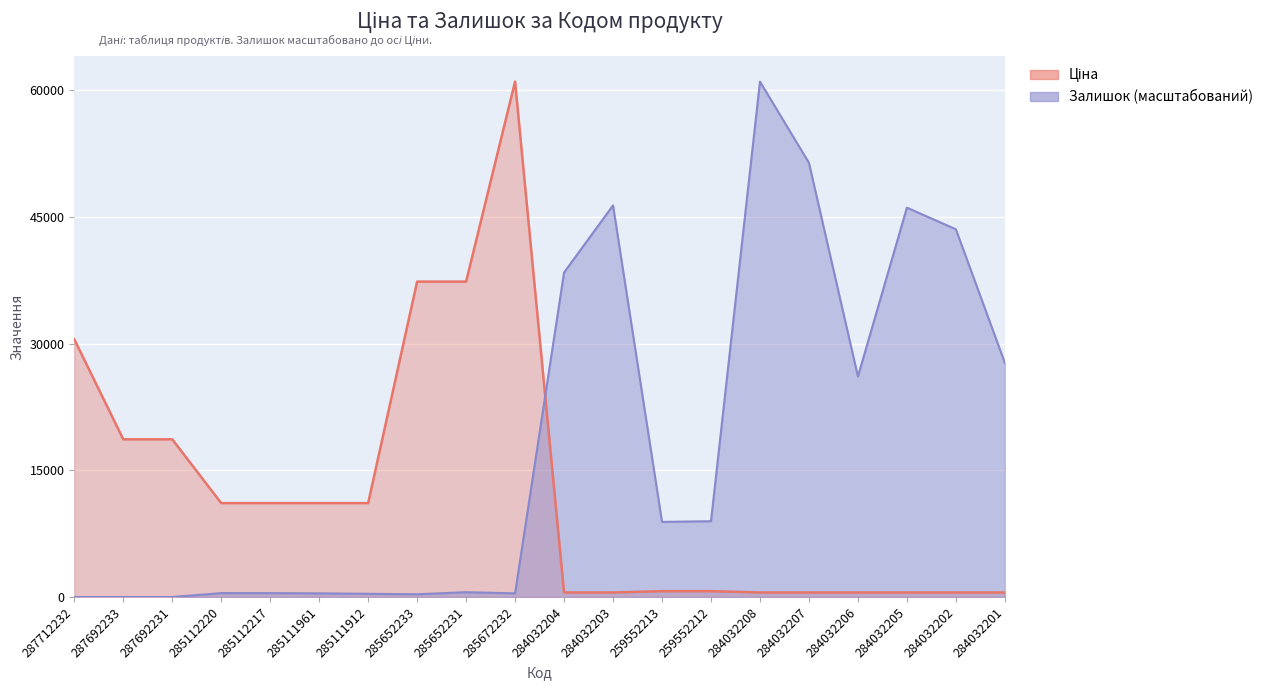

Is it true that Залишок equals 14913.4 at 284032206?

False